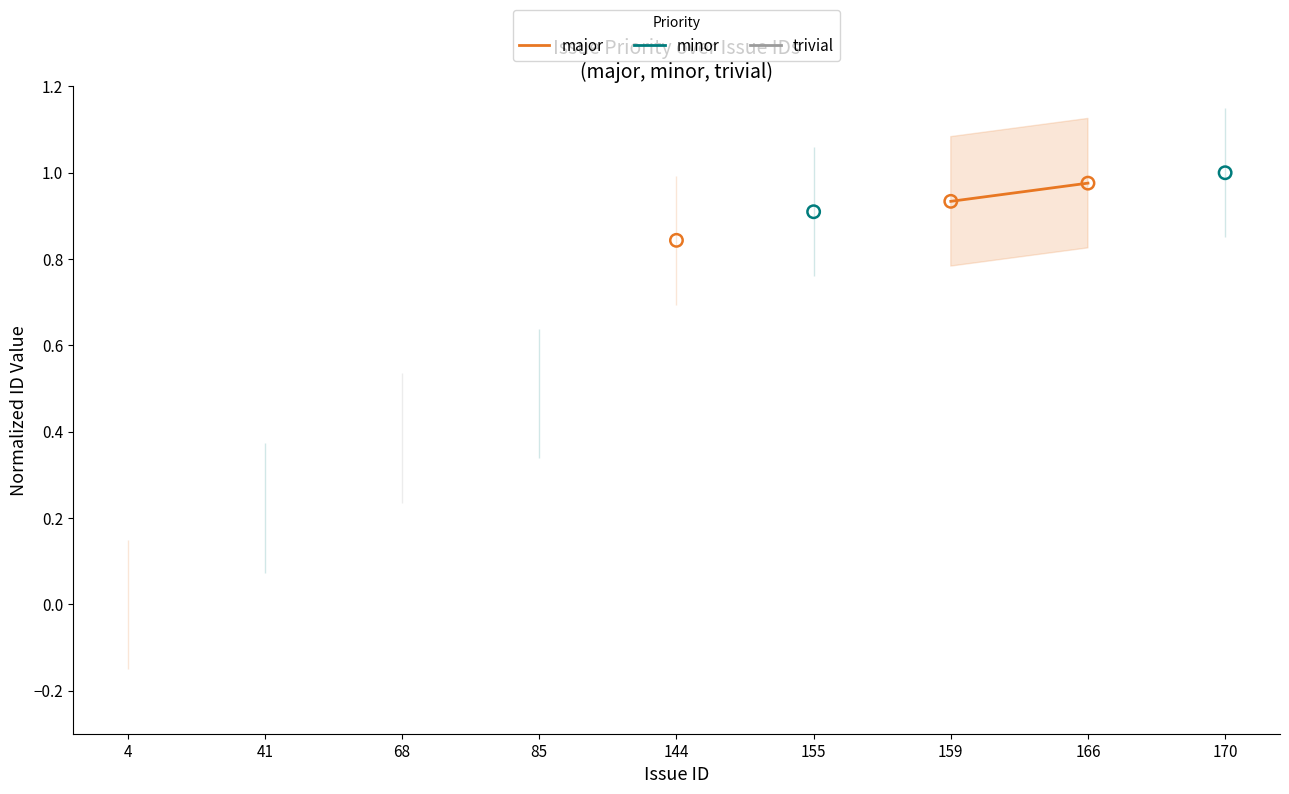

What are all the series names shown in the legend?

major, minor, trivial